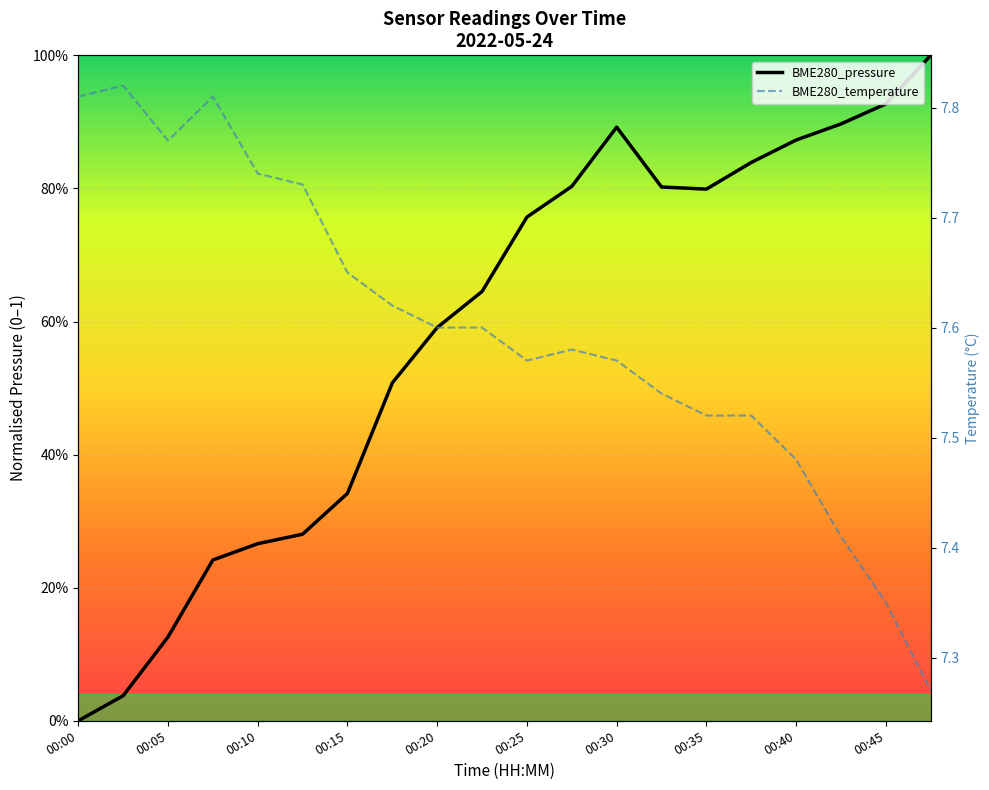

Which category has the lowest value in the BME280_temperature series?

00:47